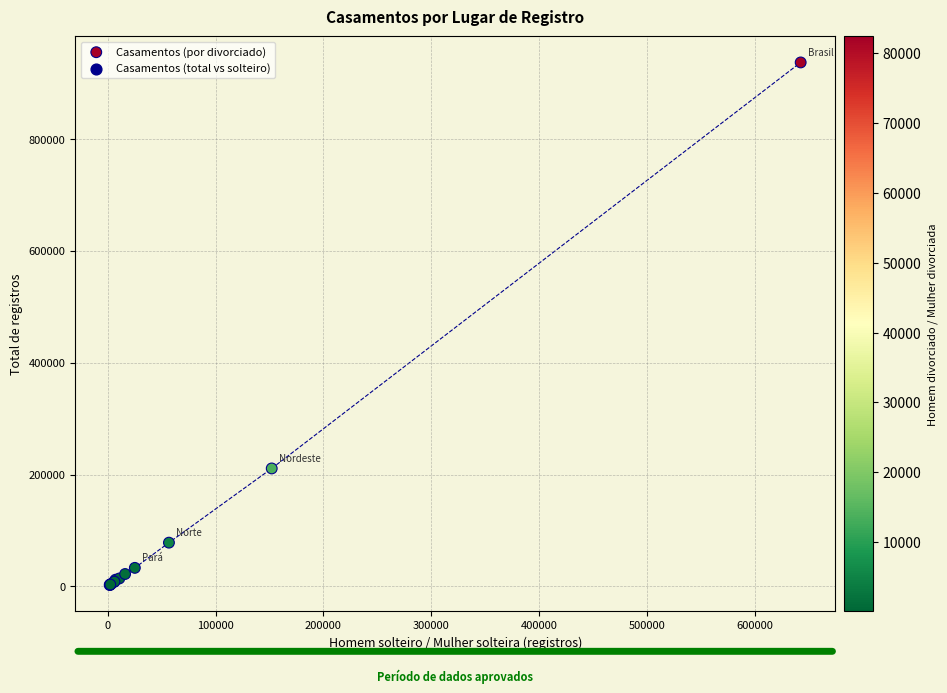

What Y value in the scatter plot is closest to 469739?

211011